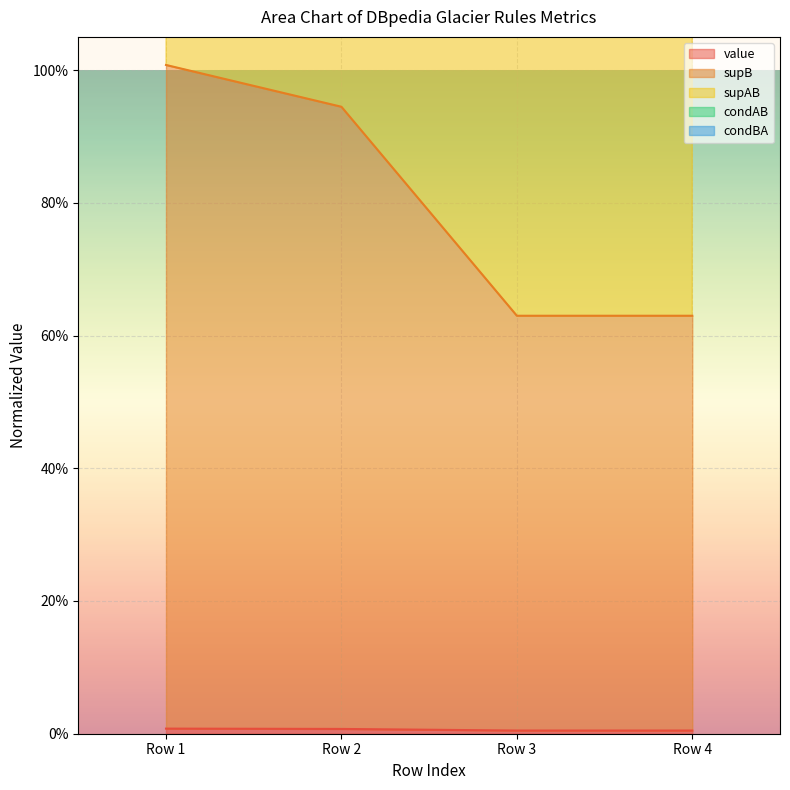

Which series has the widest spread of values?

condAB